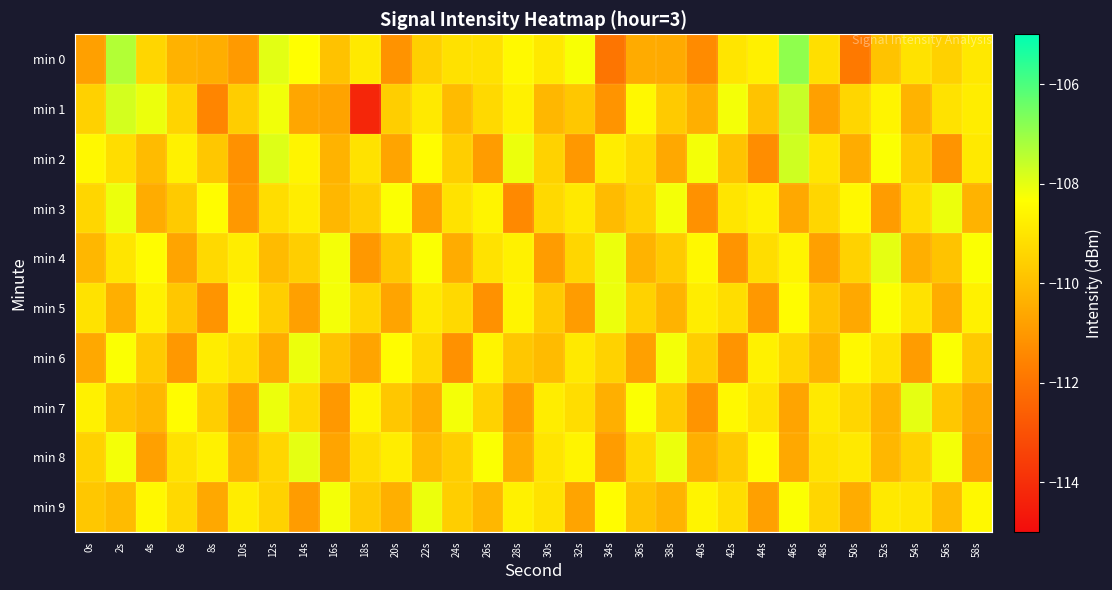

Which series has the widest spread of values?

min 1